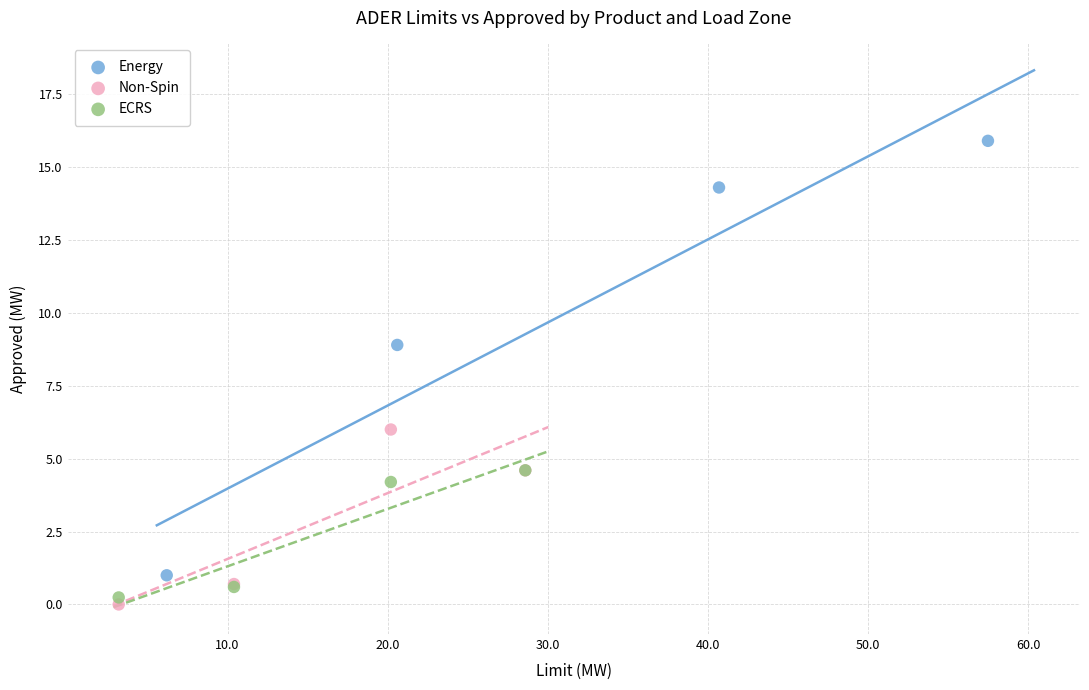

What are all the series names shown in the legend?

Energy, Non-Spin, ECRS